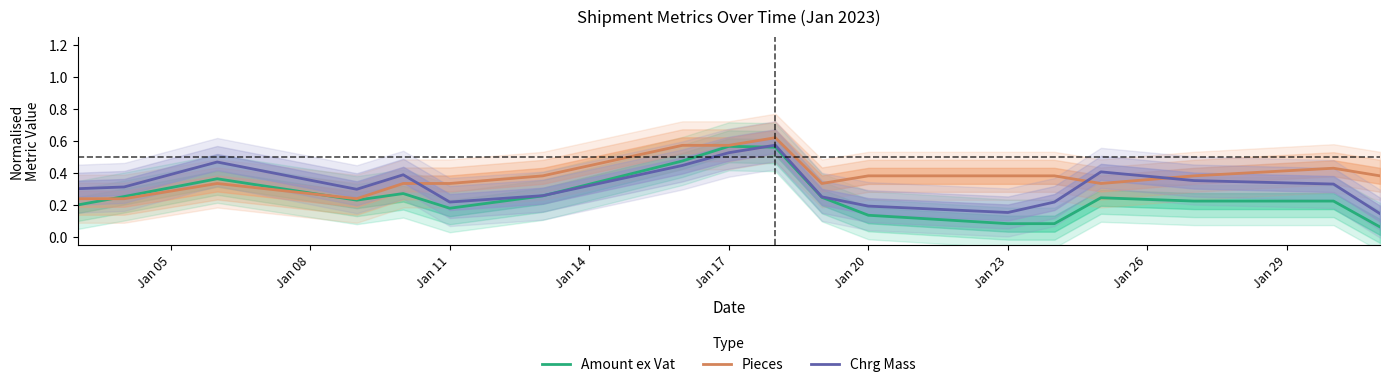

The Pieces series shows 0.2 at Jan 17. True or false?

False